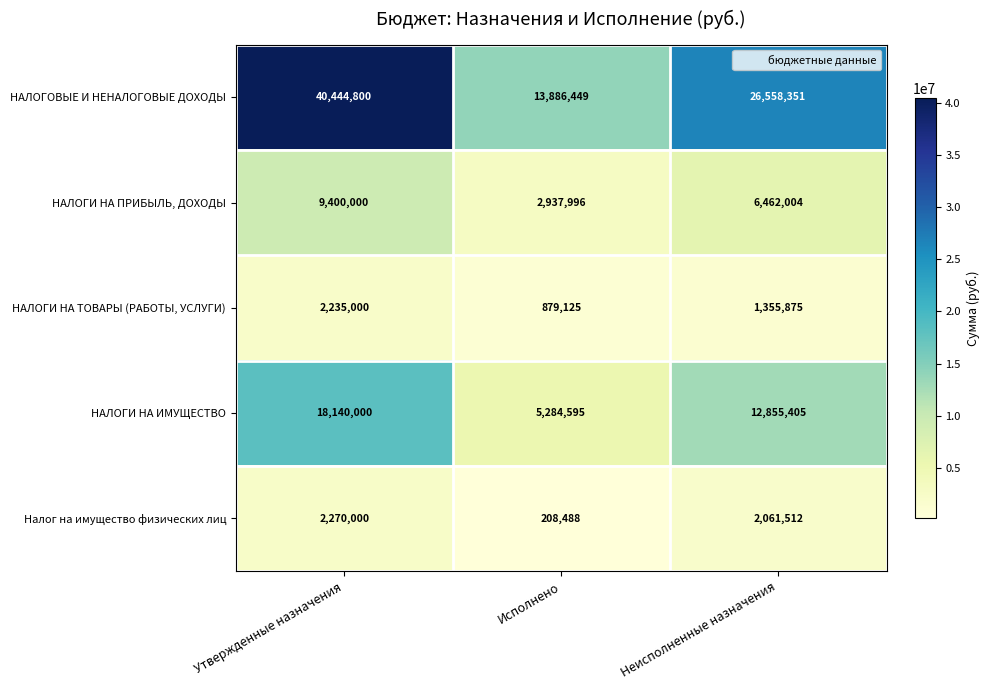

At which category is the sum across all series the highest?

Утвержденные назначения